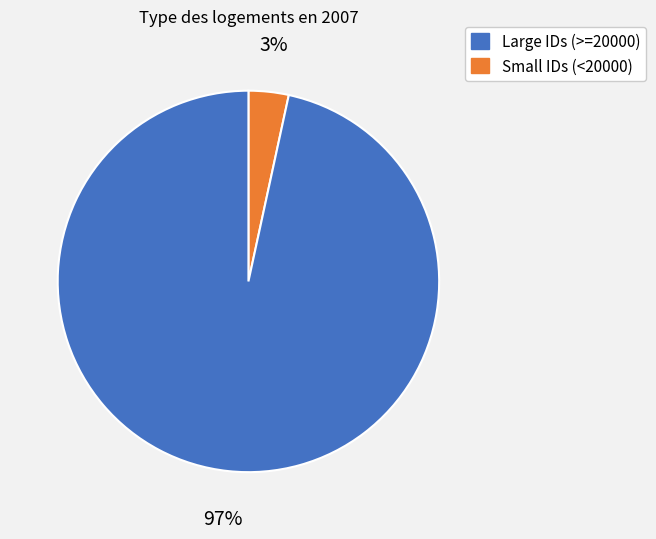

To the nearest percent, what is the average slice percentage?

50%